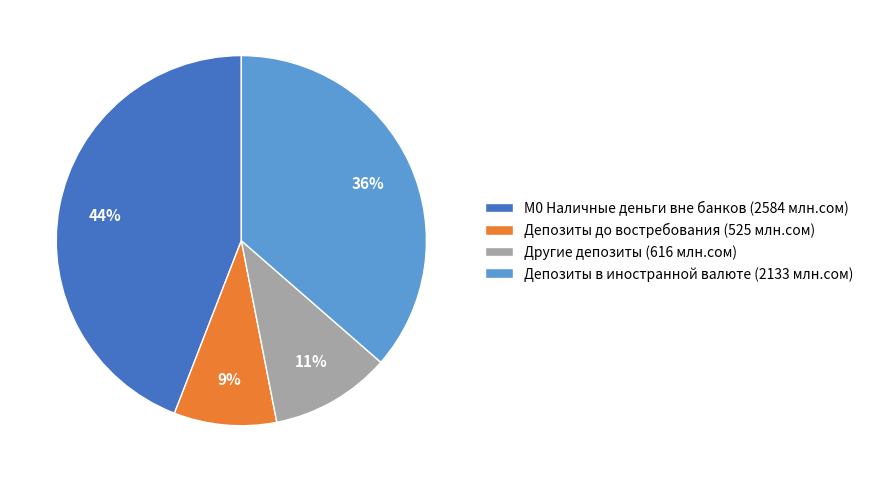

How many segments does this pie chart have?

4